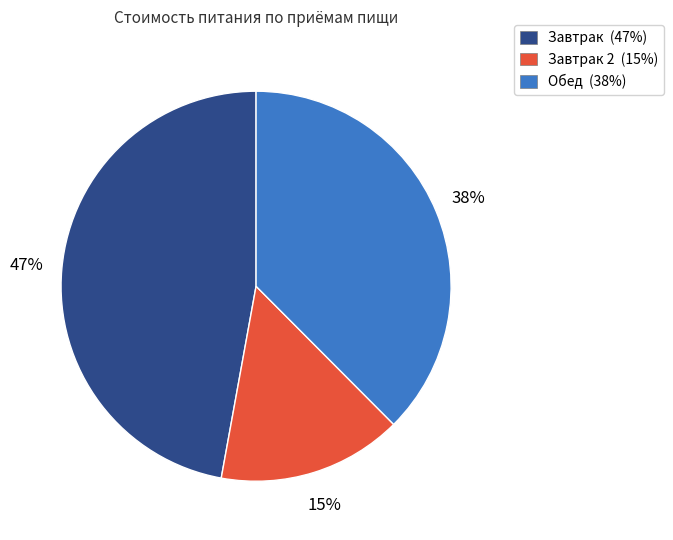

To the nearest percent, what percentage of the pie is Обед (38%)?

38%